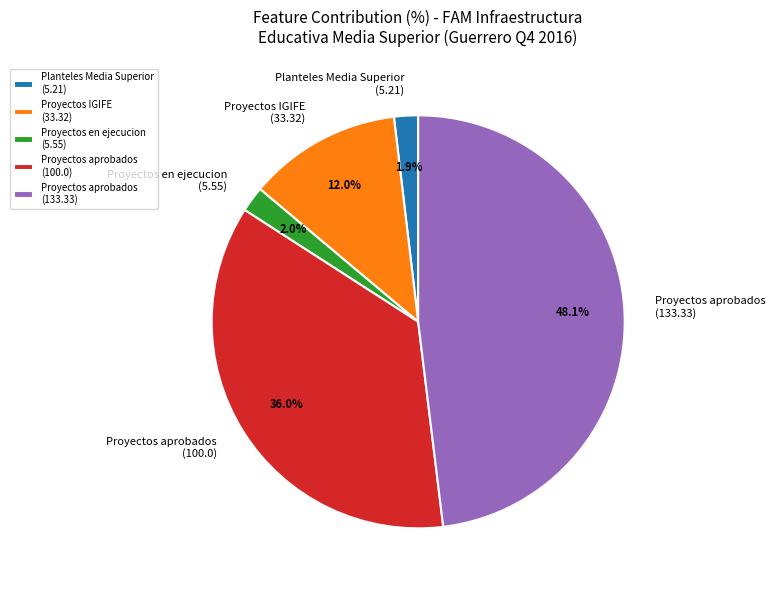

What is the ratio of the value at Proyectos aprobados (100.0) to the value at Proyectos IGIFE (33.32)?

3.0